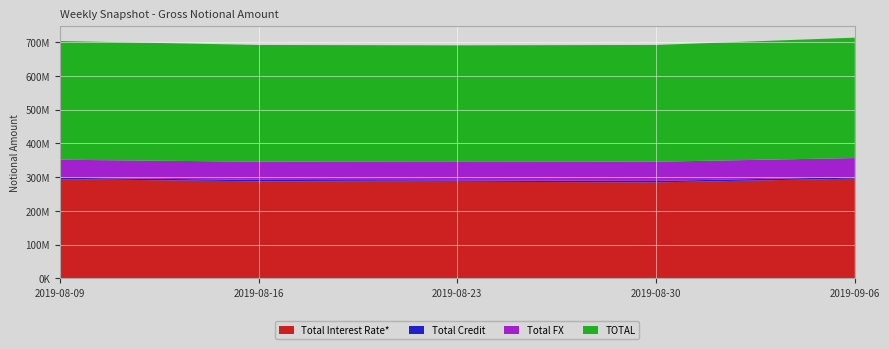

Reading right to left, transcribe all the data shown in this chart.

Total Interest Rate*: 2019-09-06=295504555	2019-08-30=284382771	2019-08-23=286281133	2019-08-16=287547157	2019-08-09=293969091
Total Credit: 2019-09-06=4374543	2019-08-30=4360460	2019-08-23=4068249	2019-08-16=4163061	2019-08-09=4119554
Total FX: 2019-09-06=56565607	2019-08-30=56881440	2019-08-23=54716201	2019-08-16=53901717	2019-08-09=53374022
TOTAL: 2019-09-06=356444705	2019-08-30=345624671	2019-08-23=345065584	2019-08-16=345611935	2019-08-09=351462668